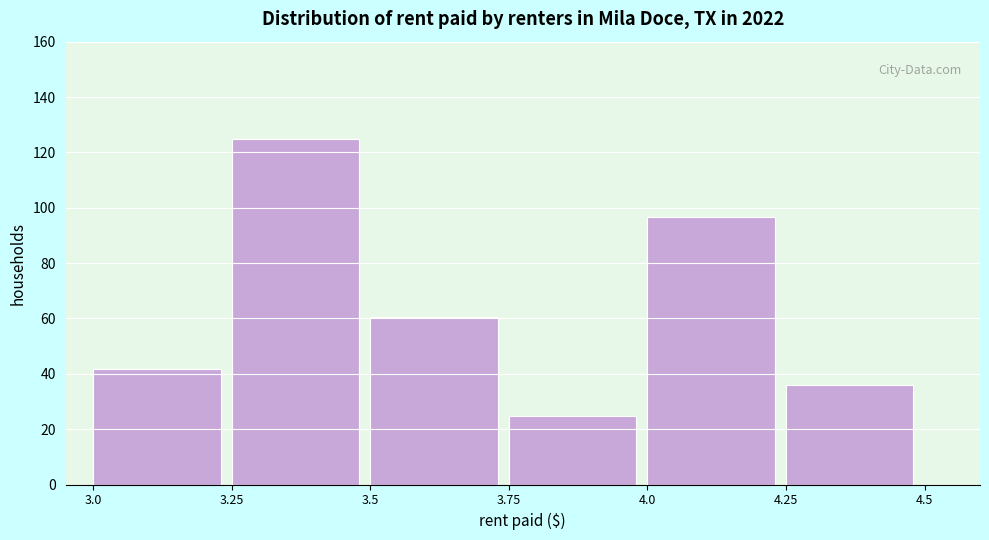

What is the height of the bar covering 4.0 to 4.25 on the x-axis? The values are not printed on the chart, so give them approximately, as read against the axis.

96